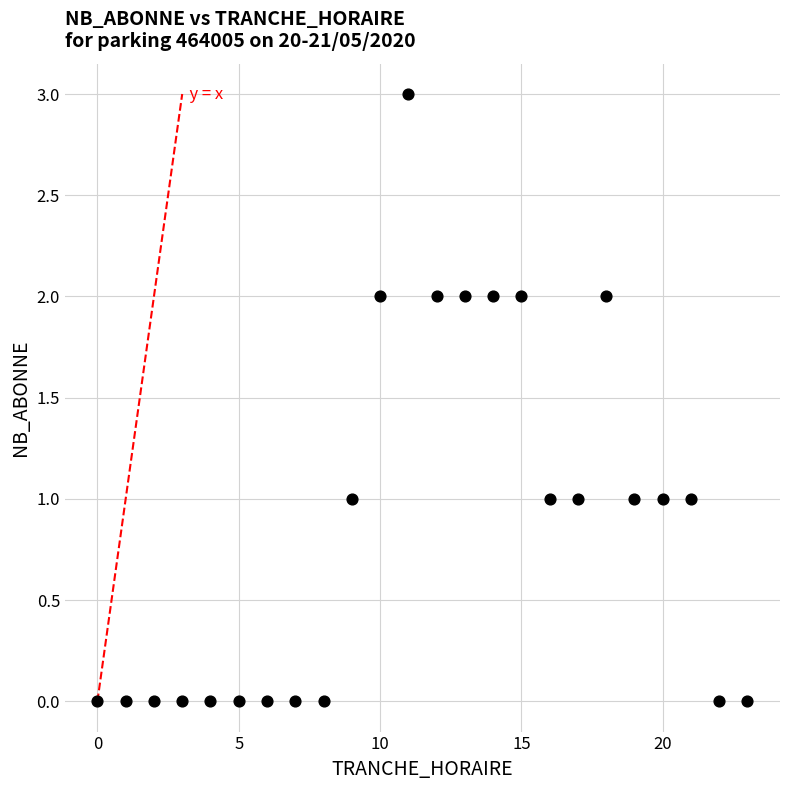

What is the range of X values (max minus min)?

23